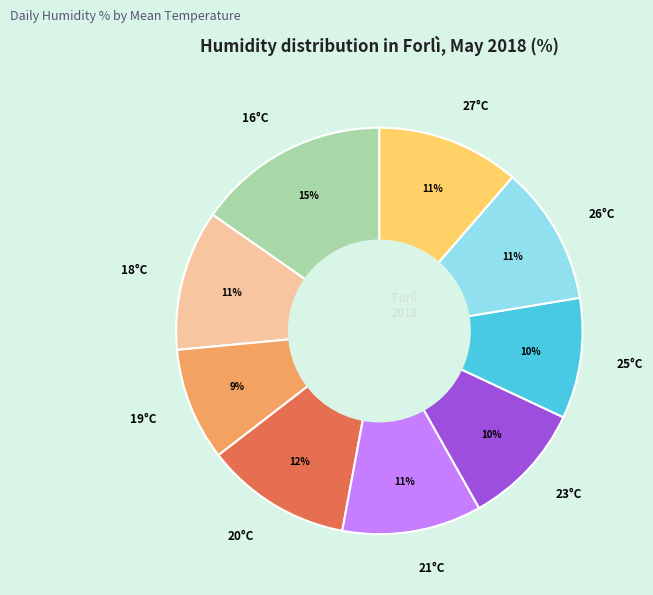

How many segments does this pie chart have?

9